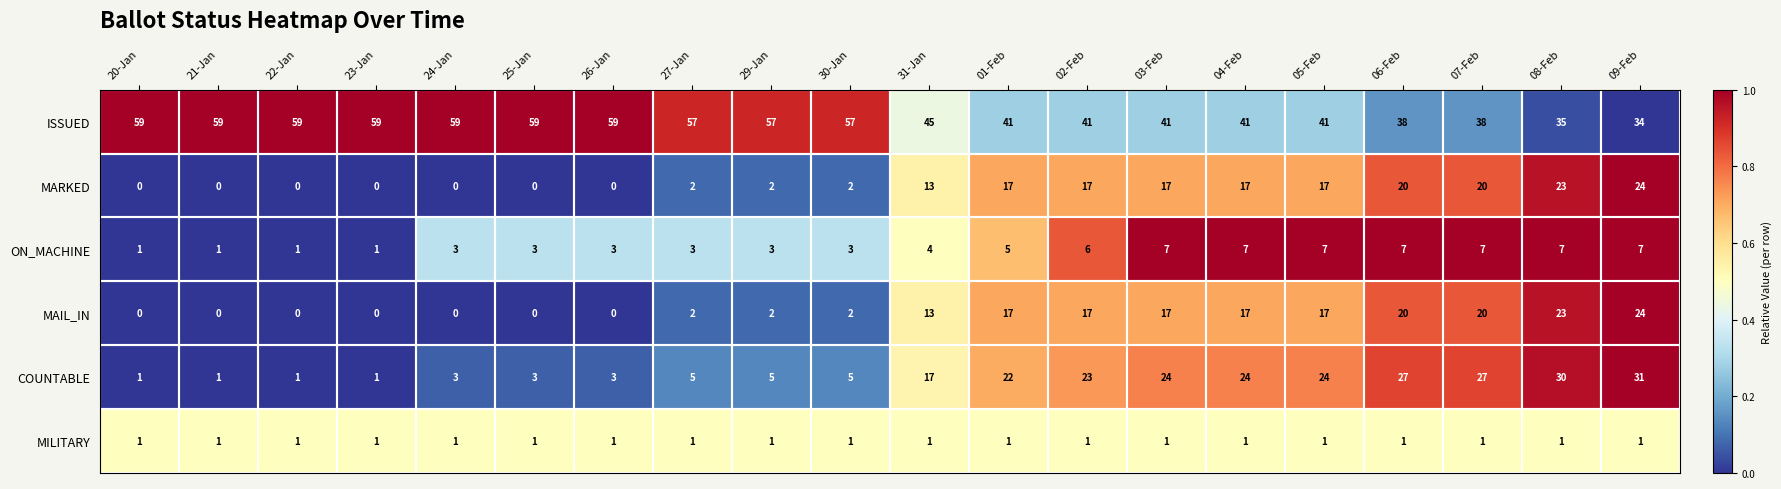

What is the difference between the maximum and minimum values in the MAIL_IN series?

24